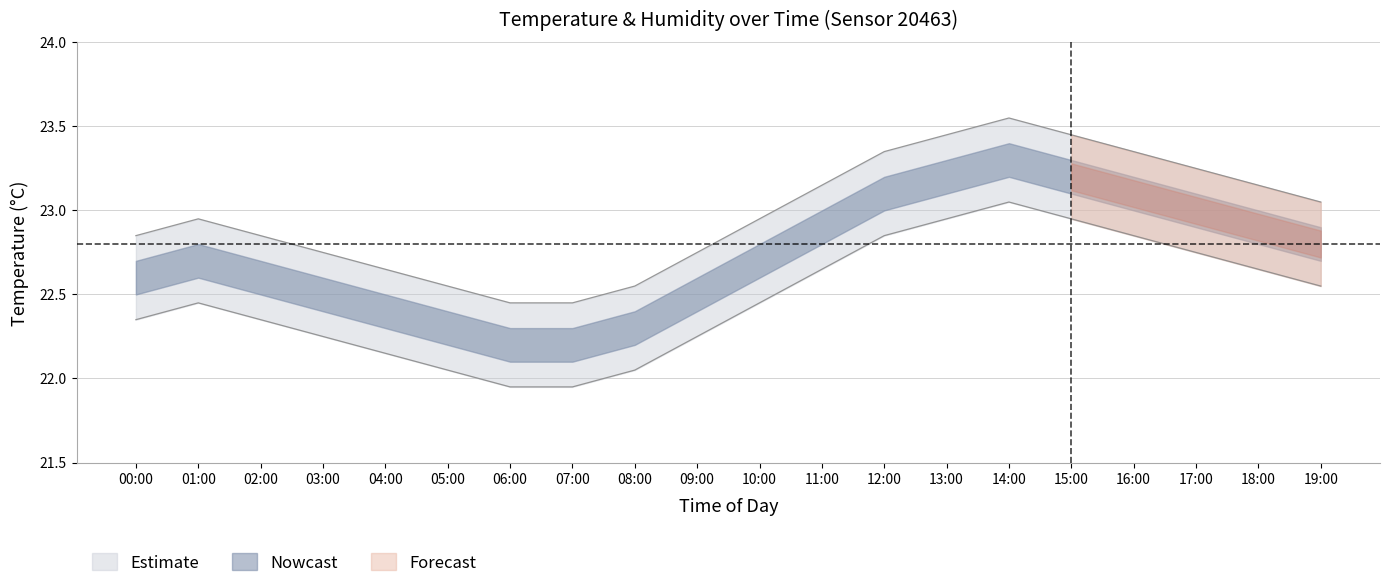

Reading left to right, extract all data points from this chart.

temperature: 22.6	22.7	22.6	22.5	22.4	22.3	22.2	22.2	22.3	22.5	22.7	22.9	23.1	23.2	23.3	23.2	23.1	23.0	22.9	22.8
temp_upper: 22.9	22.9	22.9	22.8	22.6	22.6	22.4	22.4	22.6	22.8	22.9	23.1	23.4	23.4	23.6	23.4	23.4	23.2	23.1	23.1
temp_lower: 22.4	22.4	22.4	22.2	22.1	22.1	21.9	21.9	22.1	22.2	22.4	22.6	22.9	22.9	23.1	22.9	22.9	22.8	22.6	22.6
humidity_center: 1.0	1.0	1.0	1.0	1.0	1.0	1.0	1.0	1.0	1.0	1.0	1.0	1.0	1.0	1.0	1.0	1.0	1.0	1.0	1.0
humidity_upper: 1.0	1.0	1.0	1.0	1.0	1.0	1.0	1.0	1.0	1.0	1.0	1.0	1.0	1.0	1.0	1.0	1.0	1.0	1.0	1.0
humidity_lower: 1.0	1.0	1.0	1.0	1.0	1.0	1.0	1.0	1.0	1.0	1.0	1.0	1.0	1.0	1.0	1.0	1.0	1.0	1.0	1.0